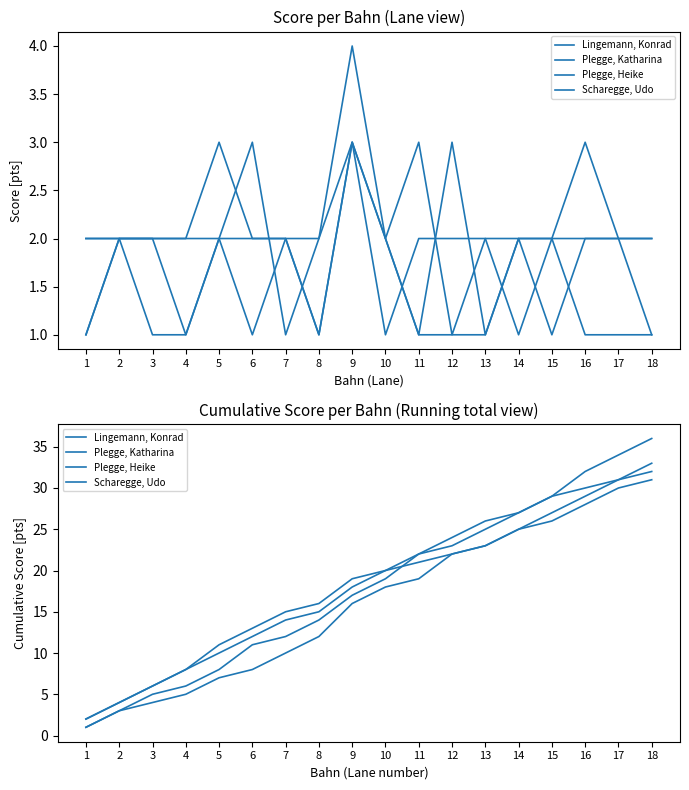

Rank the categories by Plegge, Heike value from highest to lowest.

18, 17, 16, 15, 14, 13, 12, 11, 10, 9, 8, 7, 6, 5, 4, 3, 2, 1